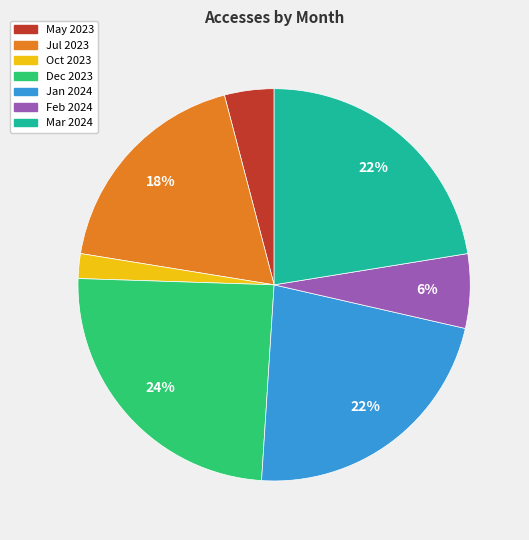

What percentage is the Jul 2023 slice, to the nearest percent?

18%